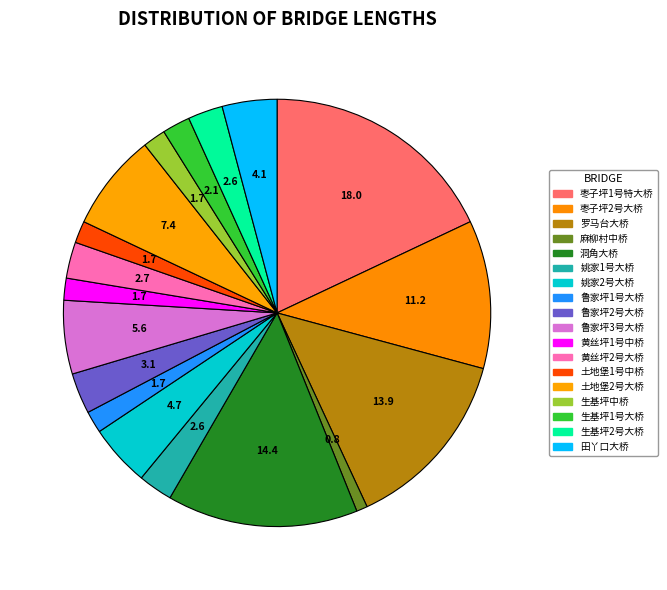

To the nearest percent, what is the combined percentage of 鲁家坪2号大桥 and 黄丝坪1号中桥?

5%